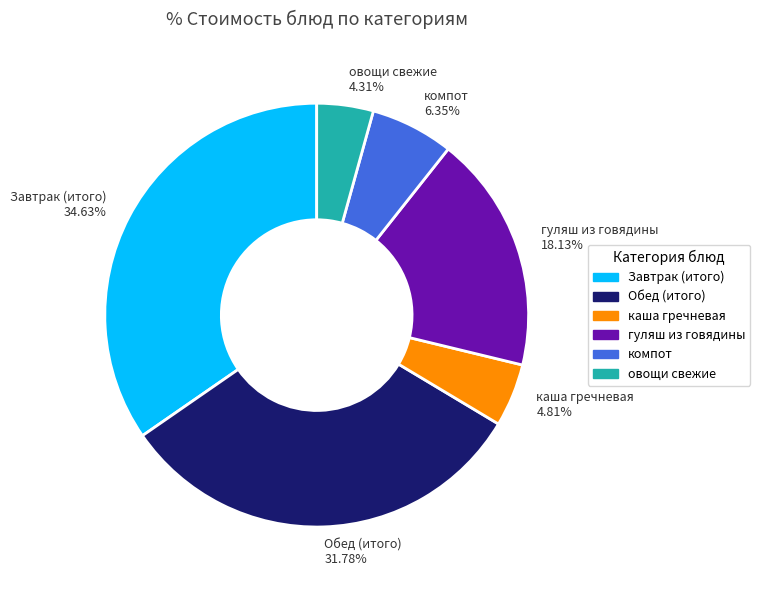

Which category has the biggest portion of the pie?

Завтрак (итого) 34.63%